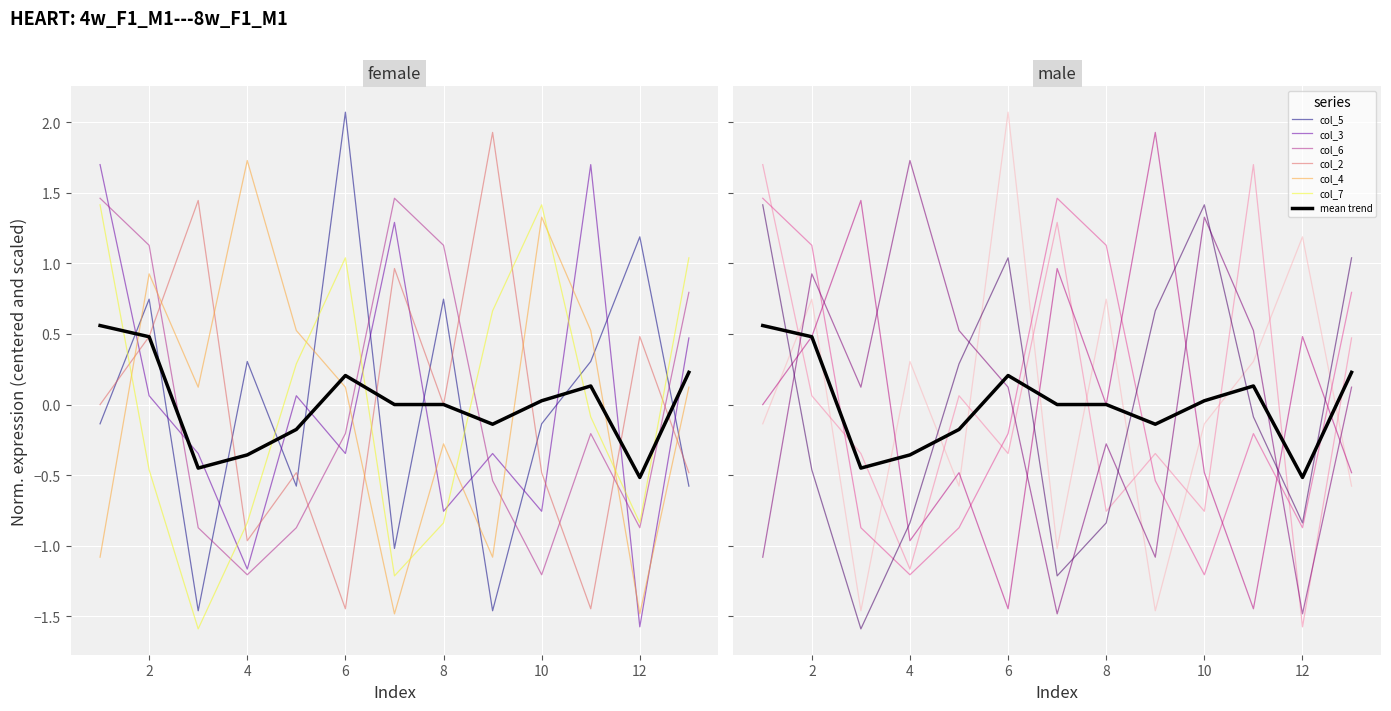

Does the chart display data point markers on the line(s)?

No